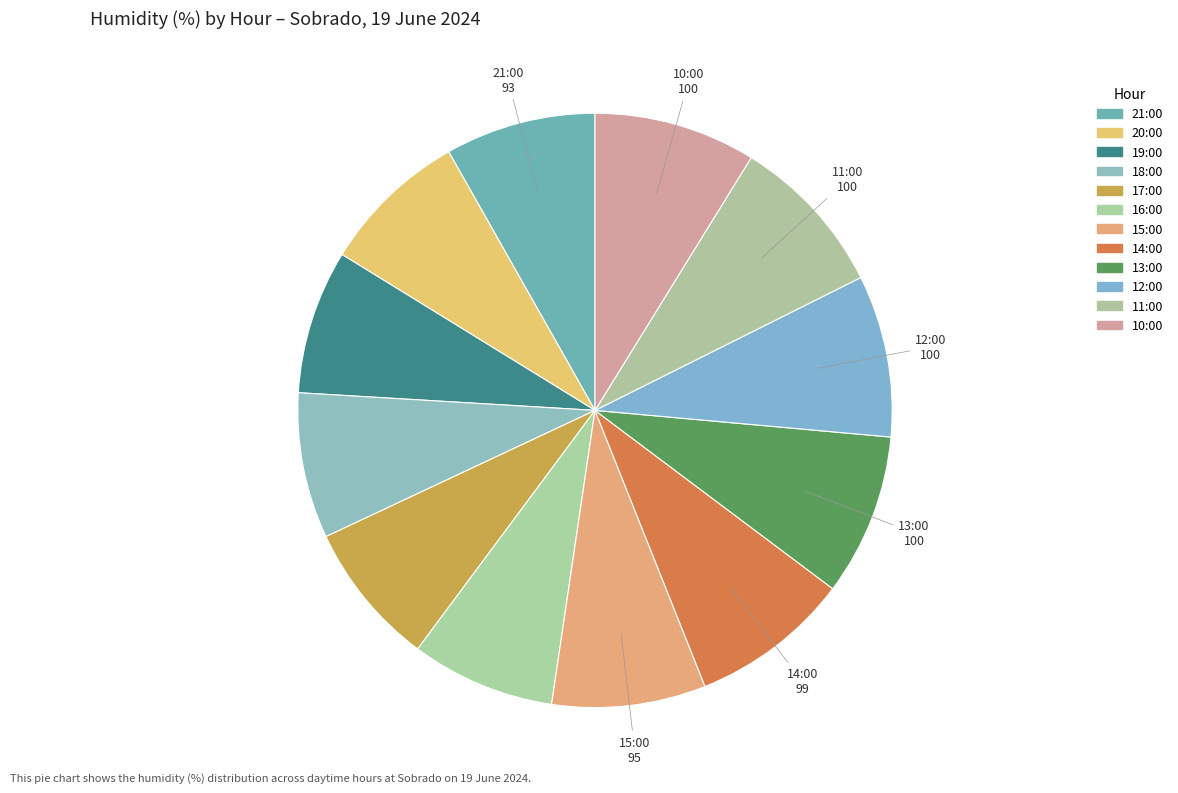

What percentage is the 17:00 slice, to the nearest percent?

8%